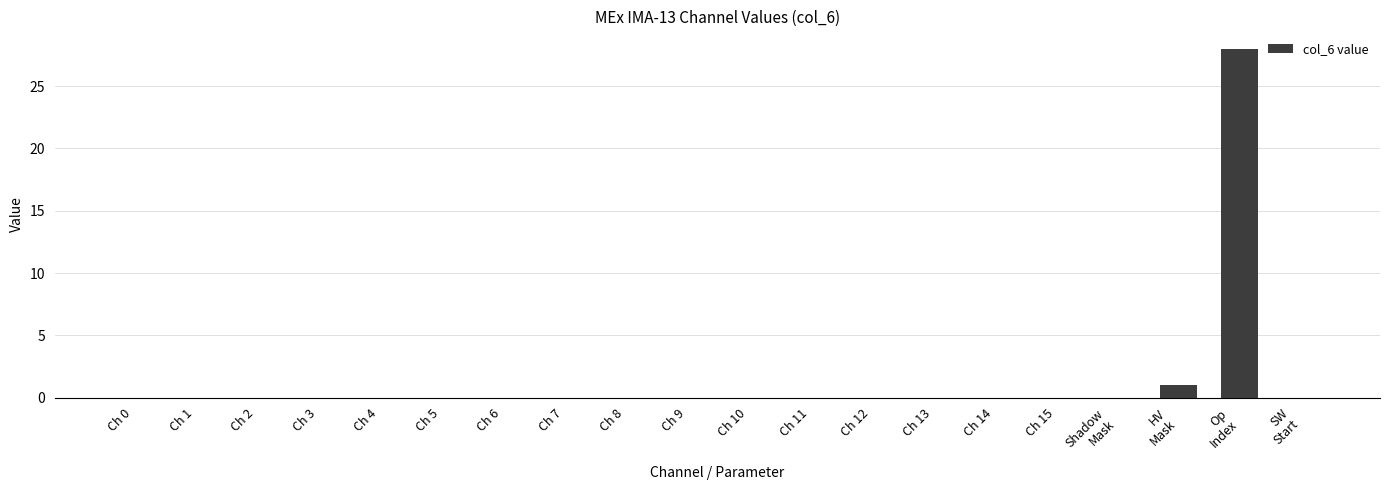

Reading left to right, extract all data points from this chart.

0	0	0	0	0	0	0	0	0	0	0	0	0	0	0	0	0	1	28	0